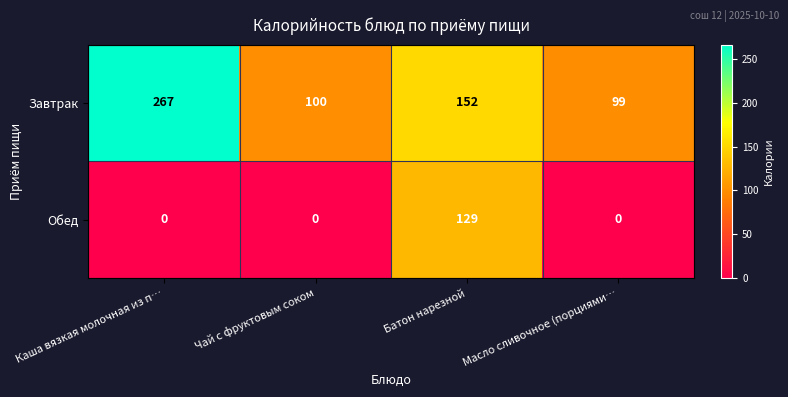

What is the difference between the Завтрак values at Масло сливочное (порциями… and Батон нарезной?

53